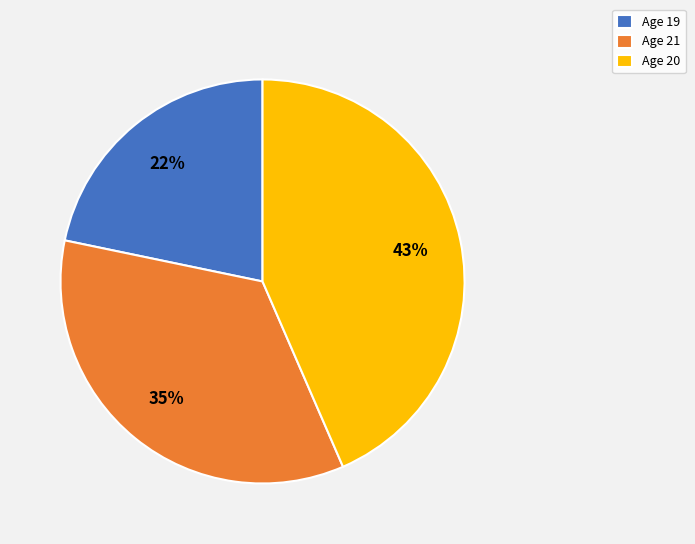

Does any single category account for the majority?

No